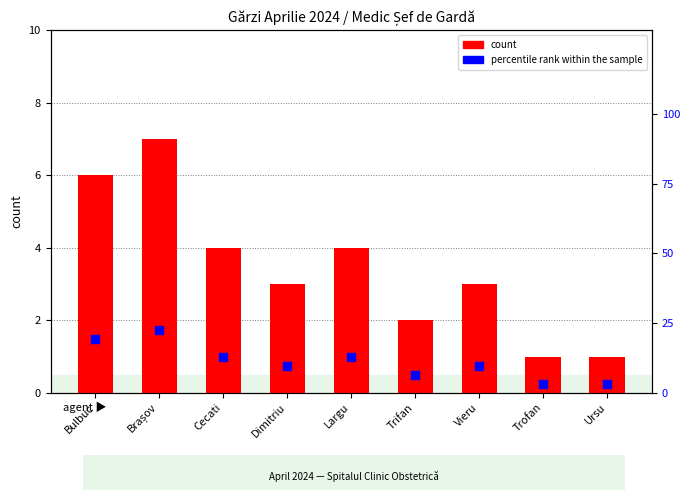

Which series contains the highest Y value?

percentile rank within the sample